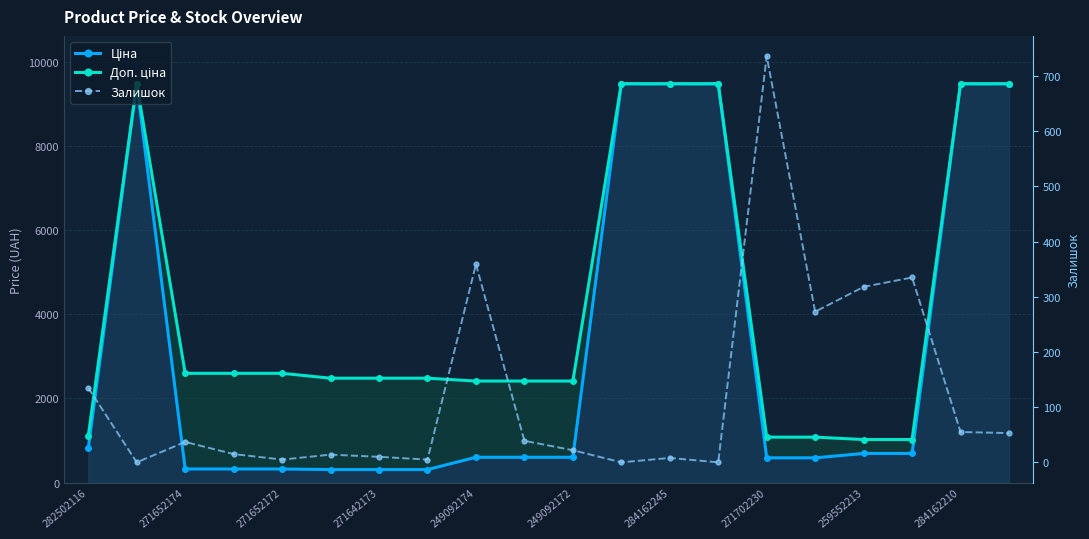

What is the difference between the highest and lowest values at 249092172?

2392.8